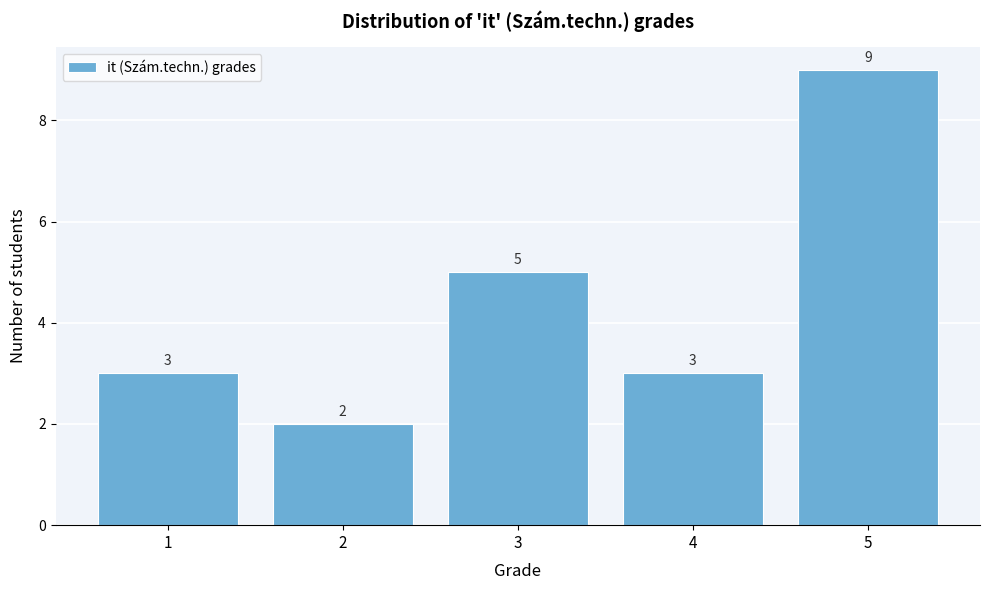

Reading left to right, transcribe this chart: for each bar, give the range it covers on the x-axis and its height.

0.5 to 1.5: 3
1.5 to 2.5: 2
2.5 to 3.5: 5
3.5 to 4.5: 3
4.5 to 5.5: 9